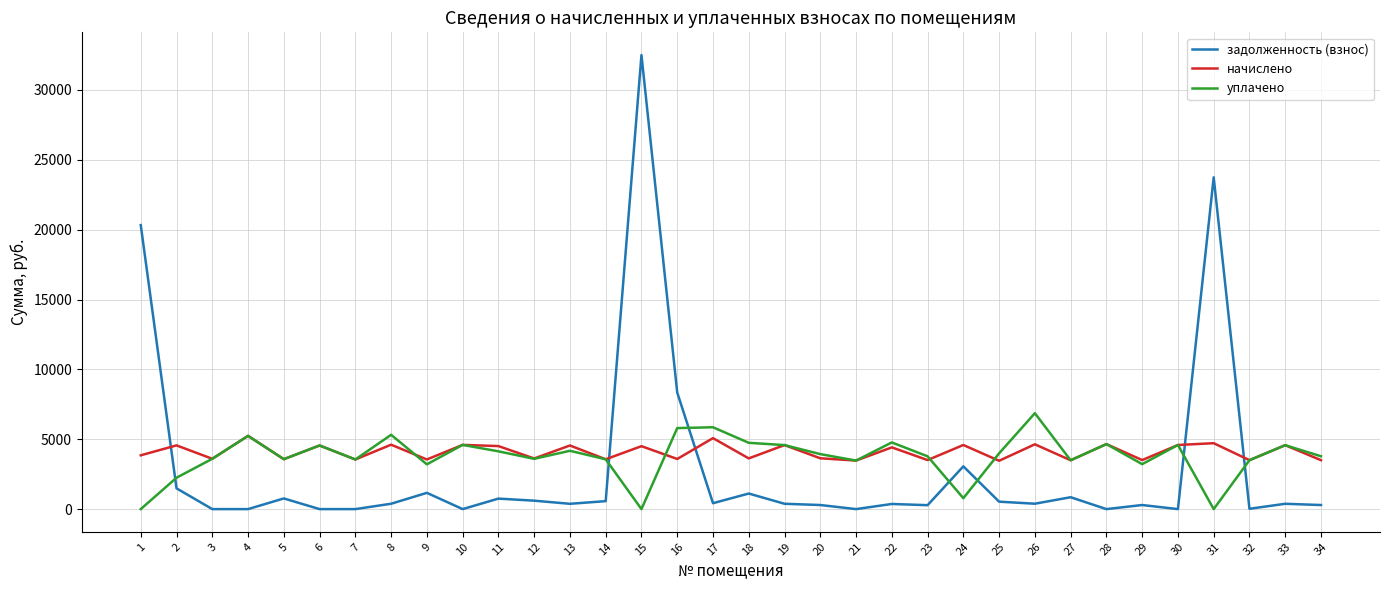

What is the difference between the highest and lowest values at 18?

3630.1